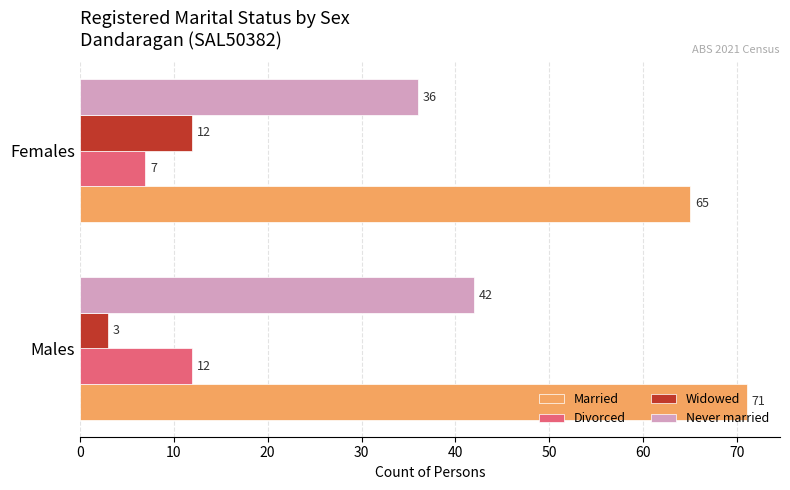

How many series are shown in this chart?

4